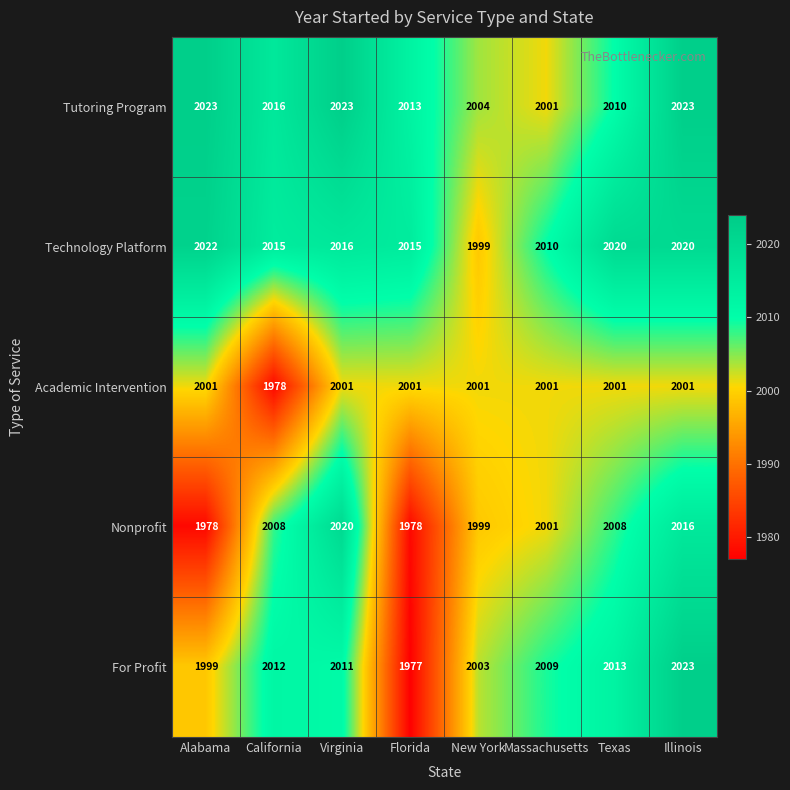

What is the total value across all series at Florida?

9984